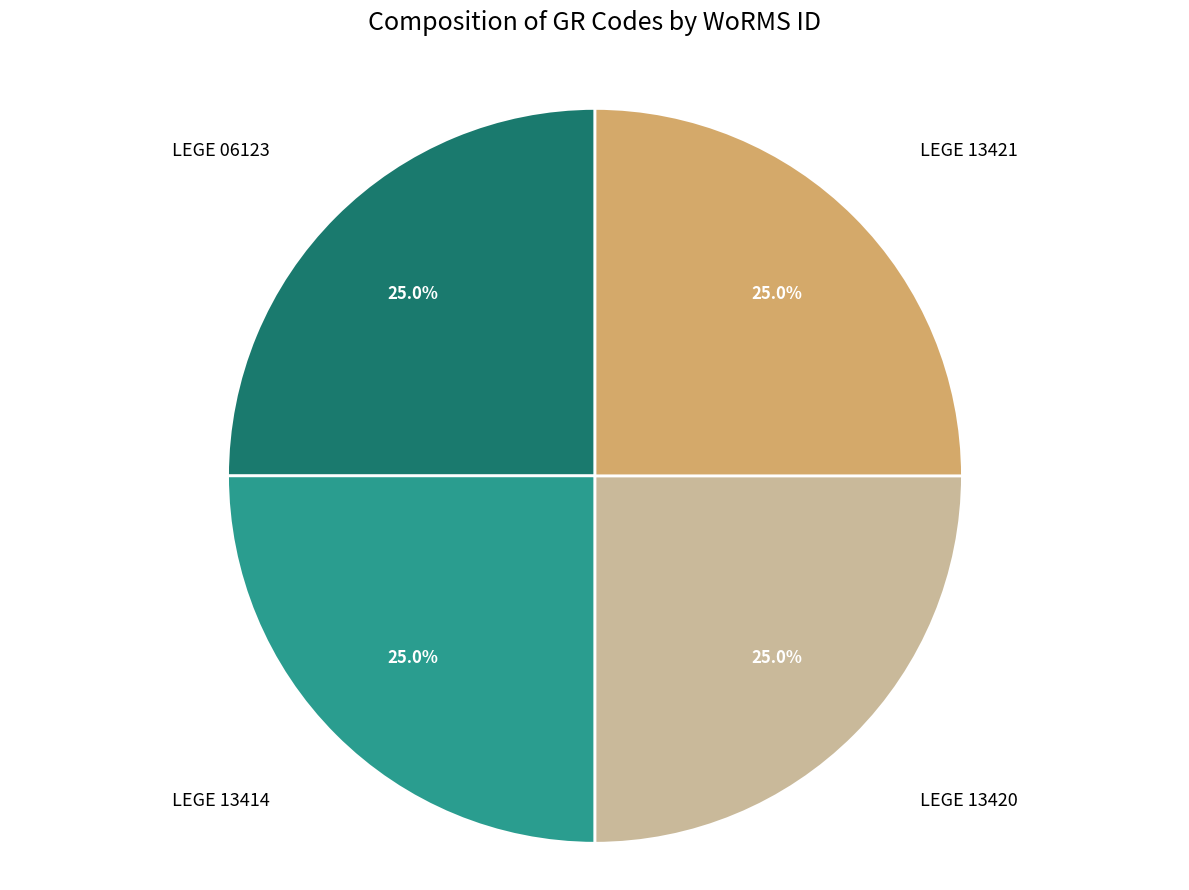

Is there a majority slice in this chart?

No